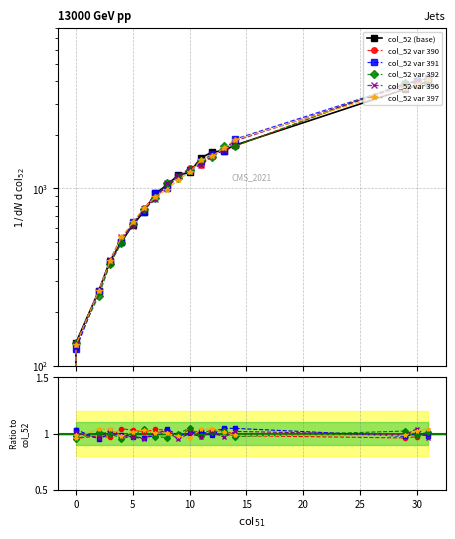

How many data points does each series have?

18